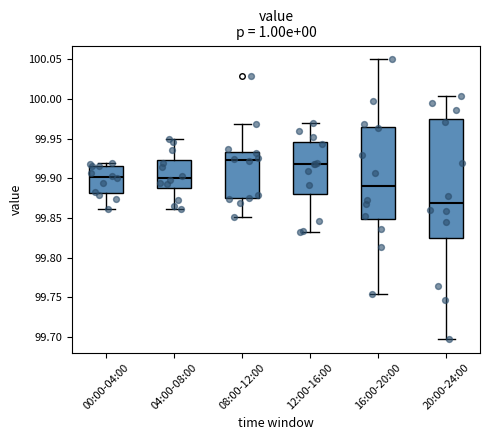

Which box has the highest median line?

08:00-12:00